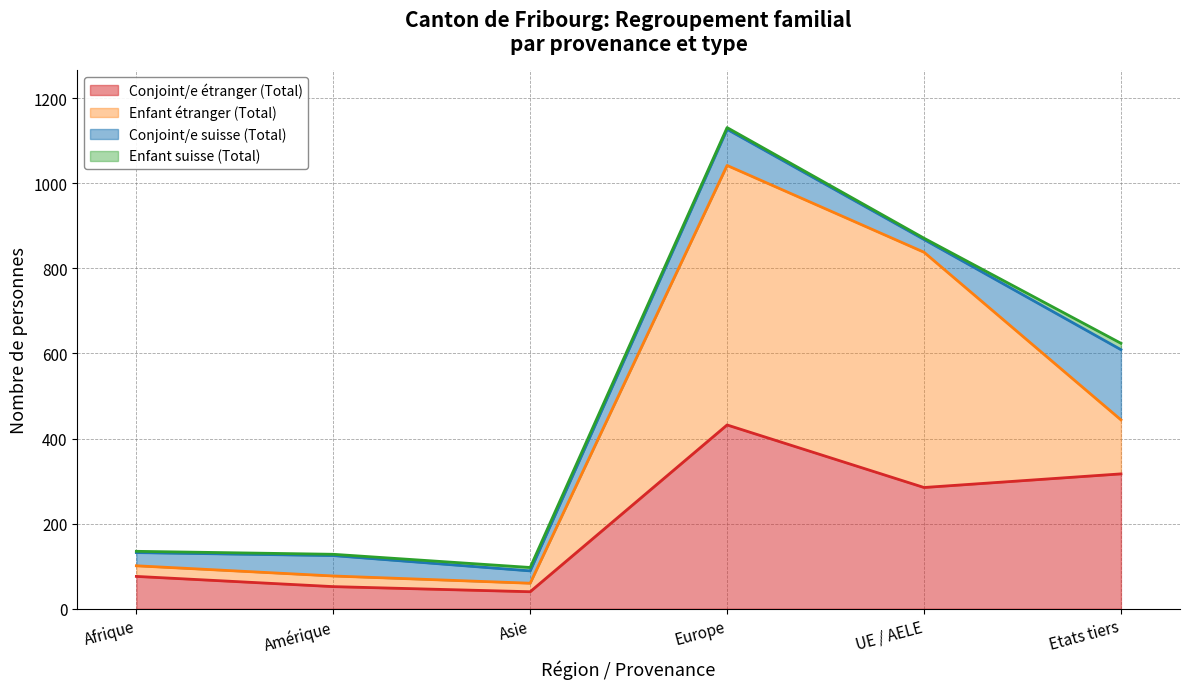

How many times do Conjoint/e suisse (Total) and Enfant étranger (Total) cross each other?

2